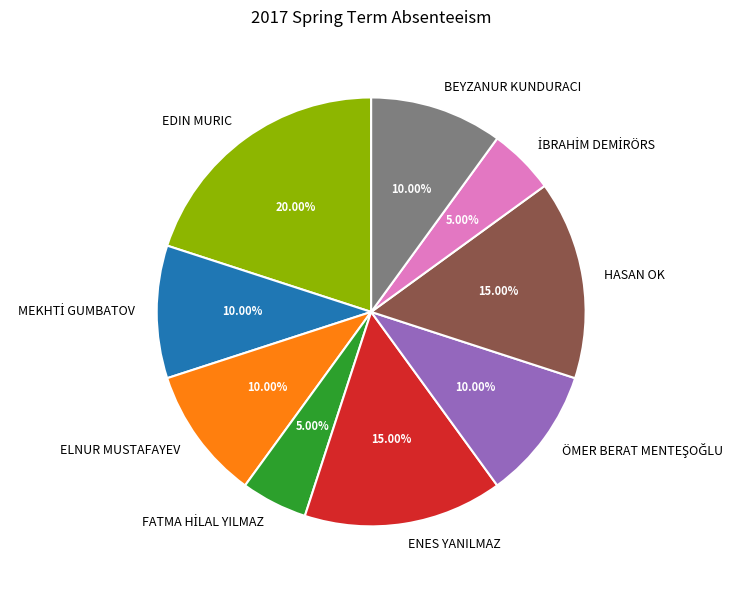

Count the number of slices in the pie.

9